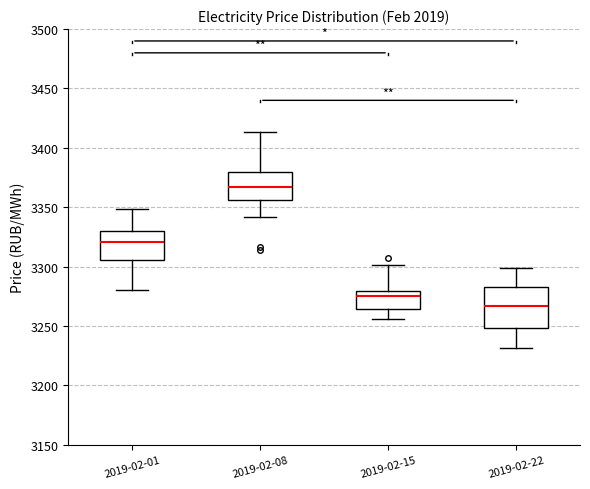

Reading left to right, read every box against the y-axis: the position of its median line, the range the box covers, and the ends of its whiskers. The values are not printed on the chart, so give them approximately, as read against the axis.

2019-02-01: median 3320, box 3305 to 3330, whiskers 3280 to 3350
2019-02-08: median 3365, box 3355 to 3380, whiskers 3340 to 3415
2019-02-15: median 3275, box 3265 to 3280, whiskers 3255 to 3300
2019-02-22: median 3265, box 3250 to 3285, whiskers 3230 to 3300